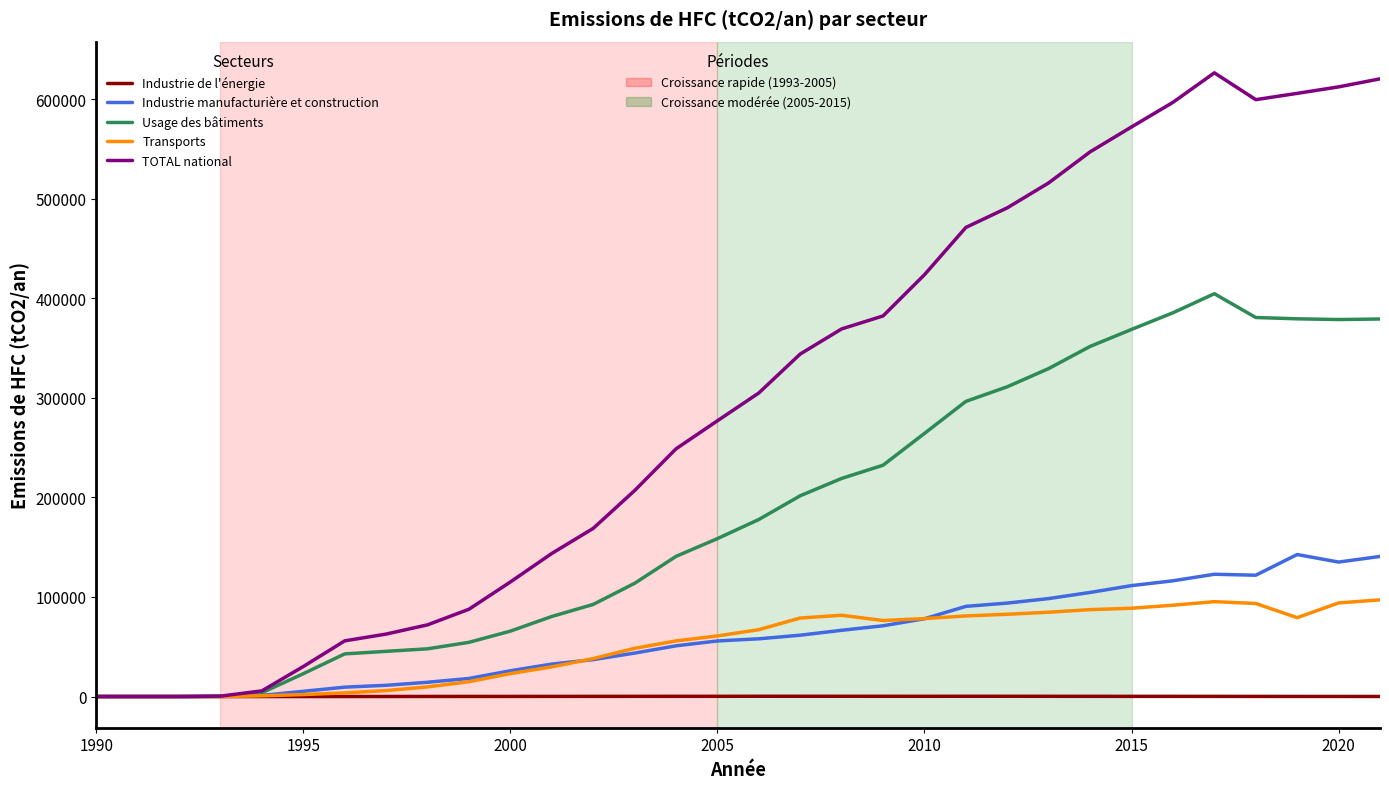

What is the maximum value shown in the chart?

626312.0